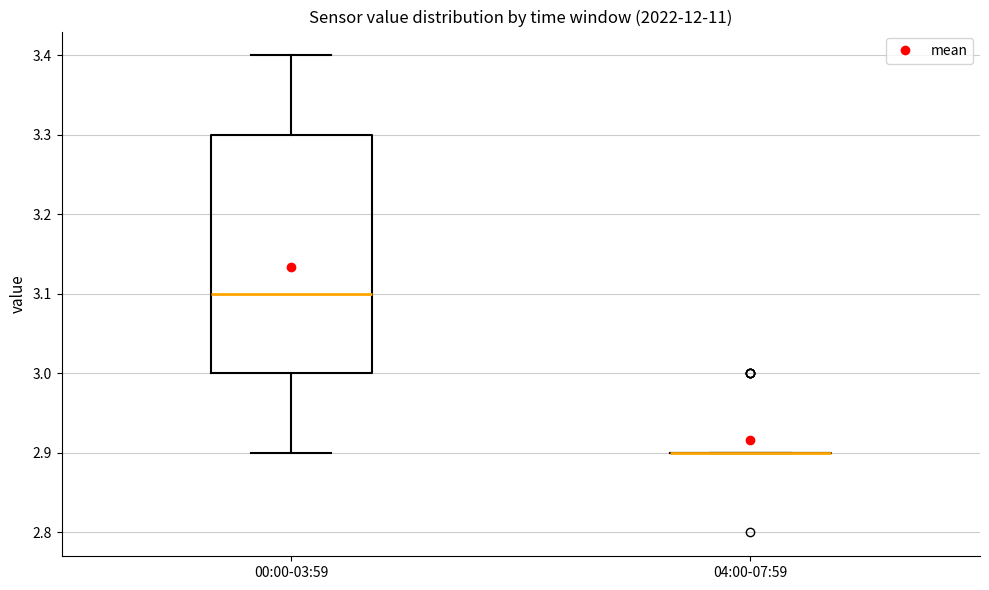

Reading left to right, transcribe this box plot: for each box, give where its median line is, the range the box spans, and where its two whiskers end, as read against the y-axis. The values are not printed on the chart, so give them approximately, as read against the axis.

00:00-03:59: median 3.1, box 3.0 to 3.3, whiskers 2.9 to 3.4
04:00-07:59: box collapsed to a line at 2.9, whiskers 2.9 to 2.9